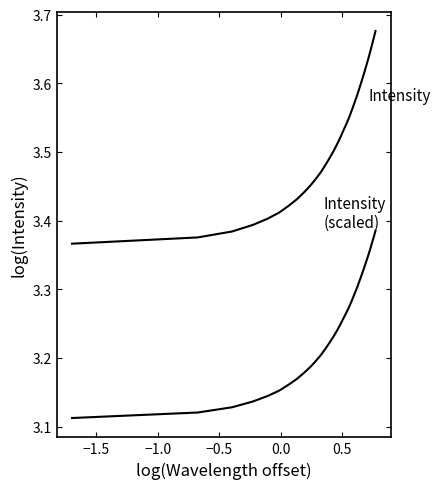

How many lines are shown in the chart?

2